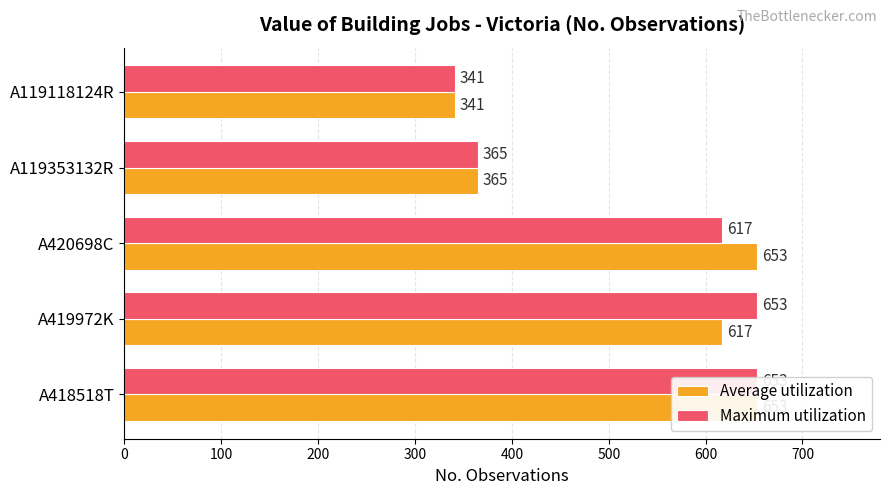

What is the value of the Maximum utilization bar at the 2nd from the left?

653